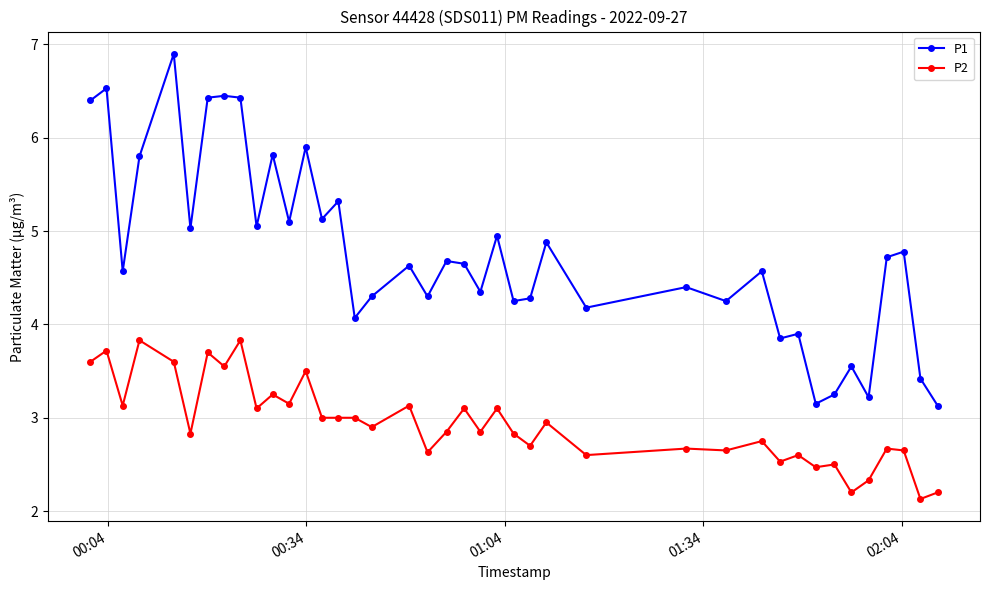

True or false: P2 and P1 cross at least once.

False